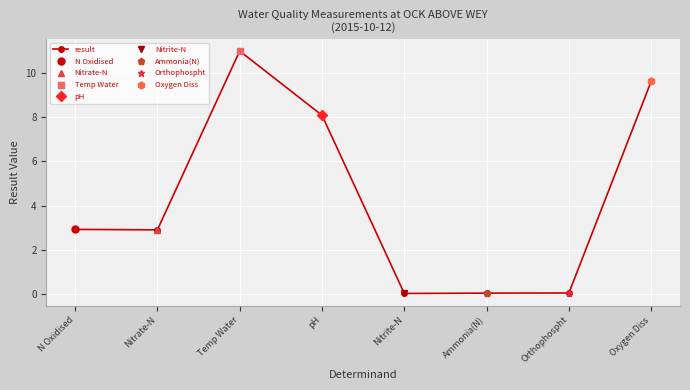

How many values are below 2?

3